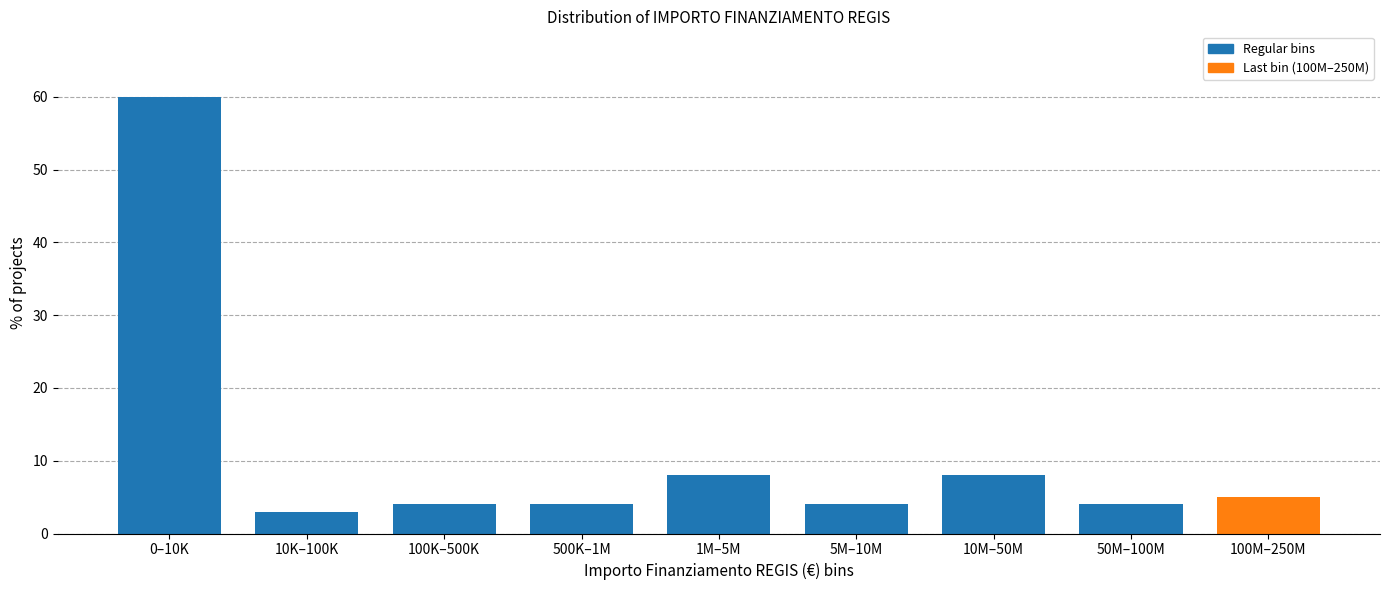

Reading right to left, transcribe all the data shown in this chart.

100M–250M=5	50M–100M=4	10M–50M=8	5M–10M=4	1M–5M=8	500K–1M=4	100K–500K=4	10K–100K=3	0–10K=60